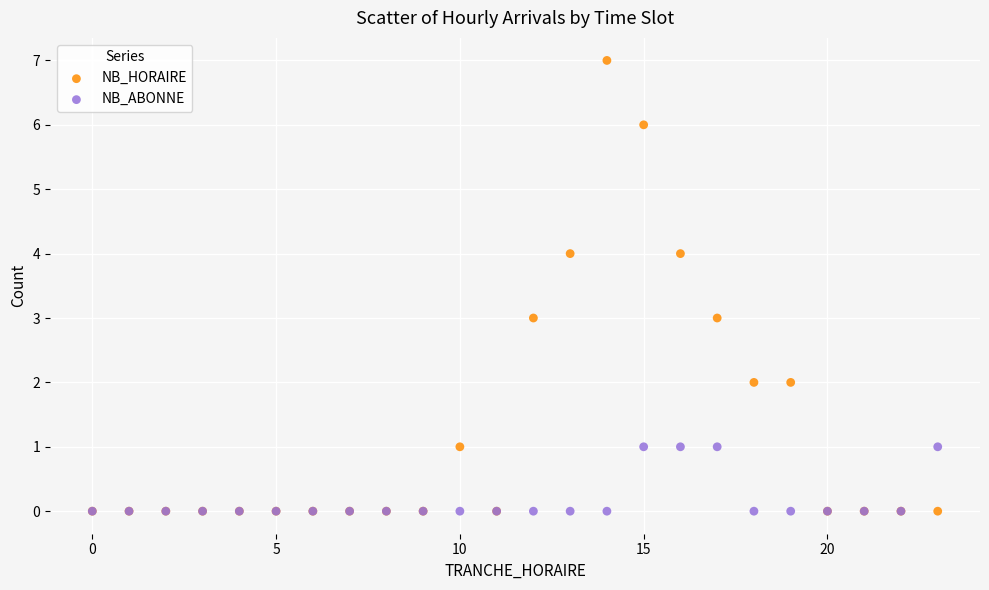

Which series contains the highest Y value?

NB_HORAIRE